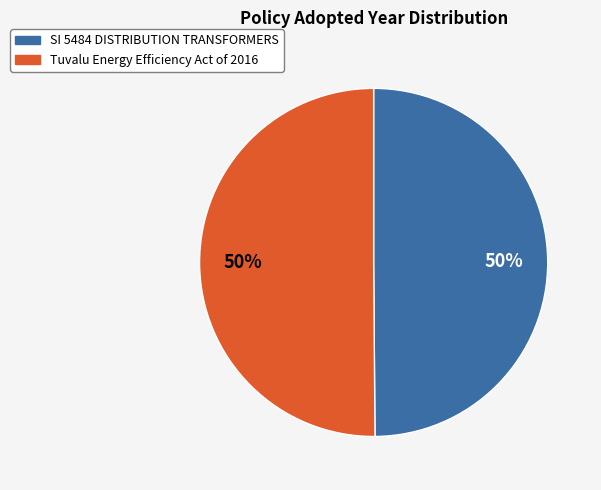

To the nearest percent, what is the average slice percentage?

50%